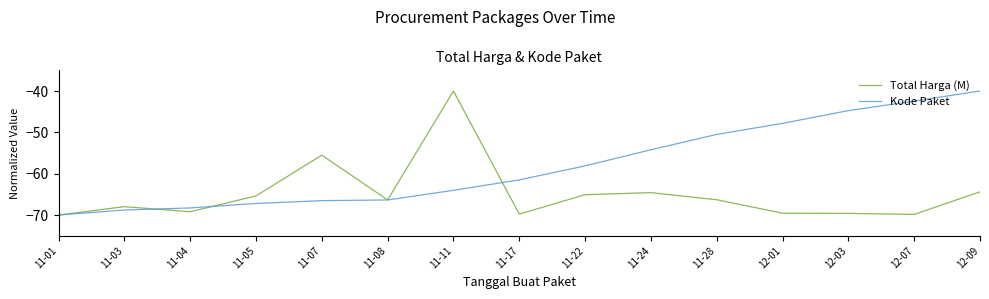

What is the minimum value for Total Harga (M)?

-70.0